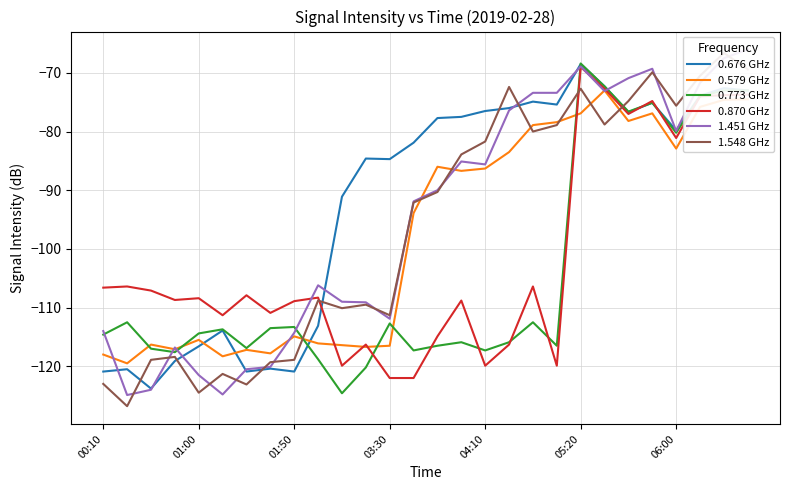

How many data points in 1.548 GHz are above -90?

13